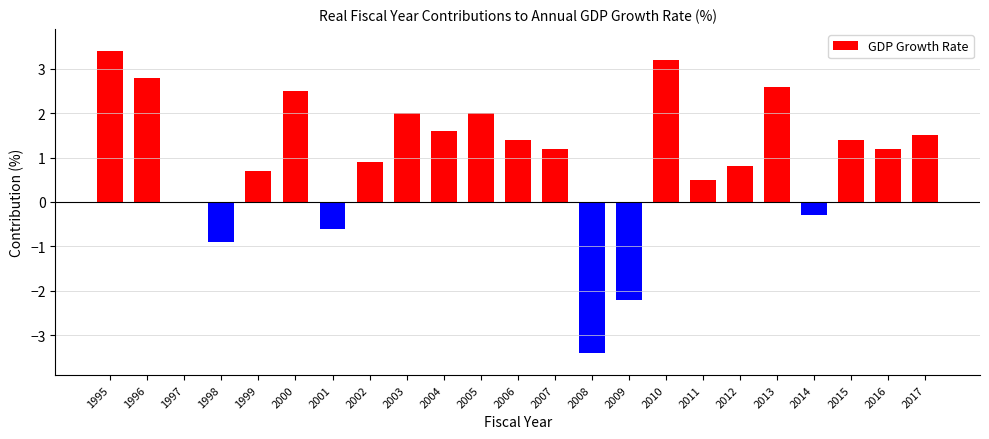

What is the sum of all values?

22.3